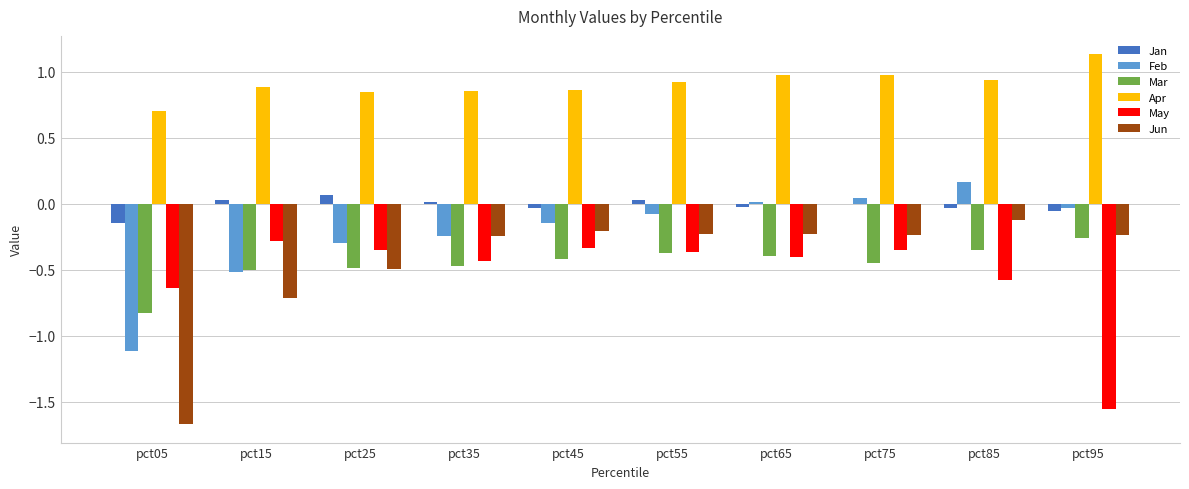

At which category does the chart reach its peak across all series?

pct95